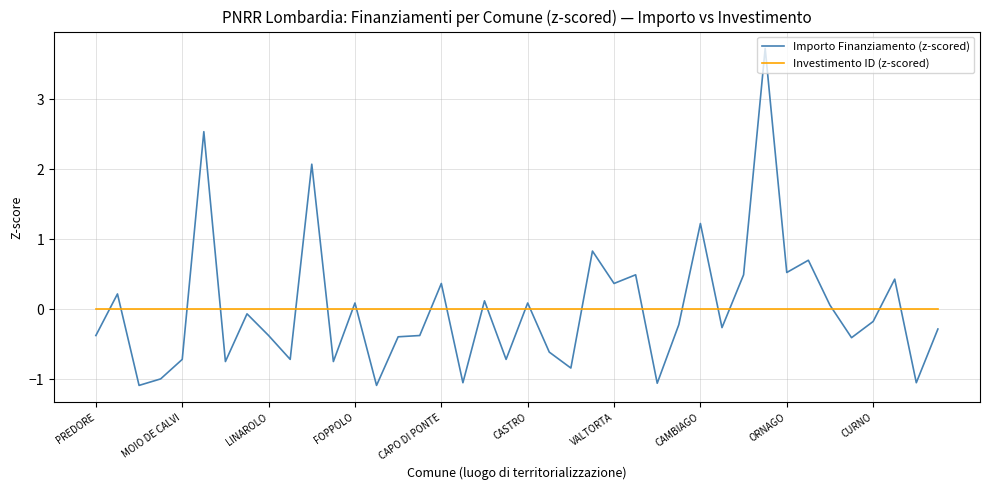

Which series ends up on top after the final intersection of Importo Finanziamento (z-scored) and Investimento ID (z-scored)?

Investimento ID (z-scored)